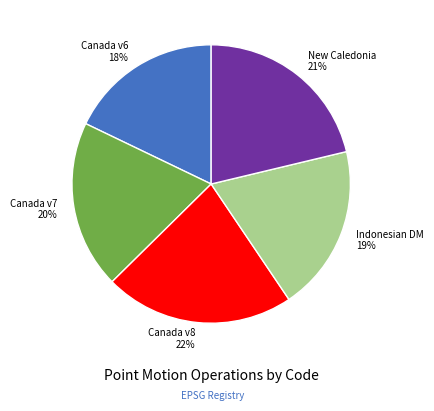

Does Canada v7 account for over 50% of the chart?

No